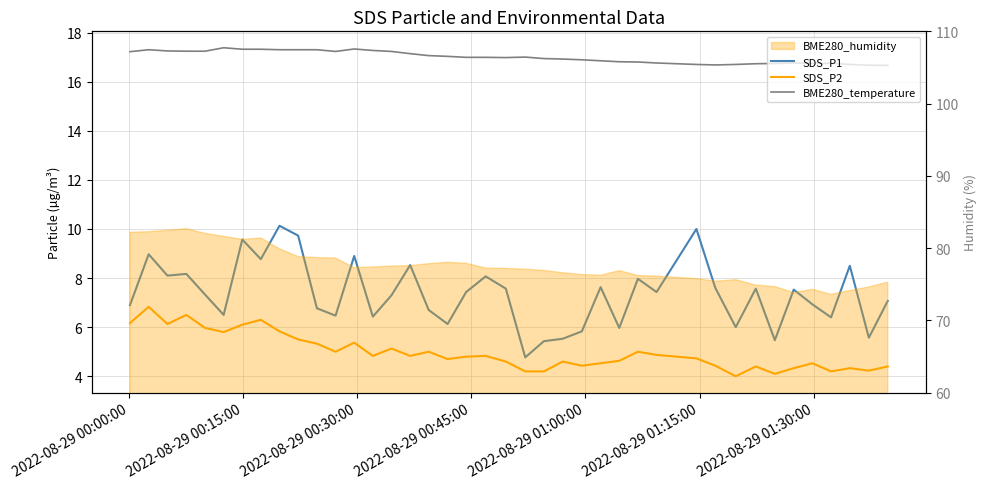

What is the difference between the maximum and minimum values in the SDS_P1 series?

5.4